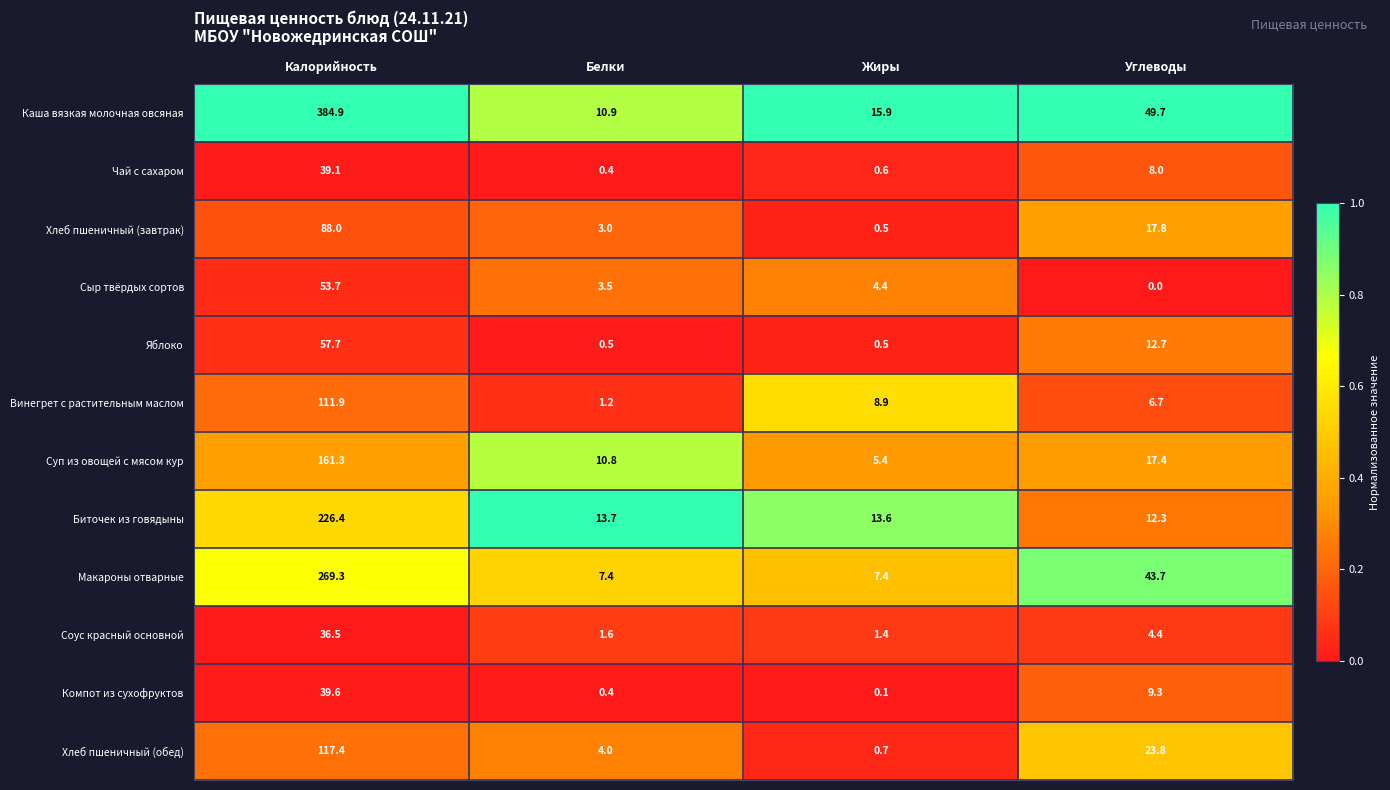

Which series has the largest total across all categories?

Каша вязкая молочная овсяная